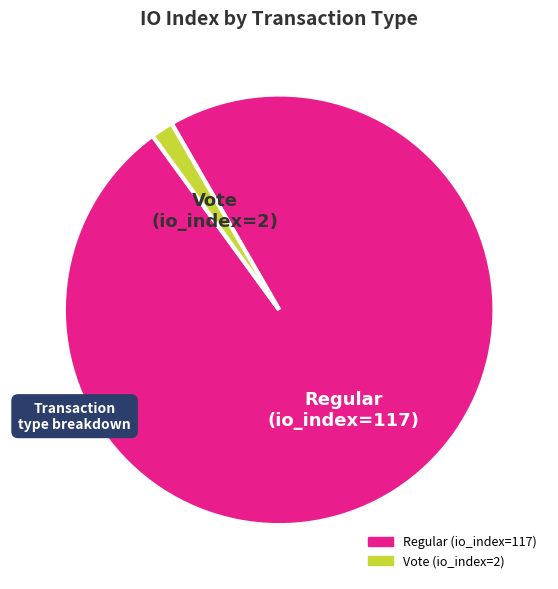

Combined, do Regular (io_index=117) and Vote (io_index=2) account for over 50%?

Yes